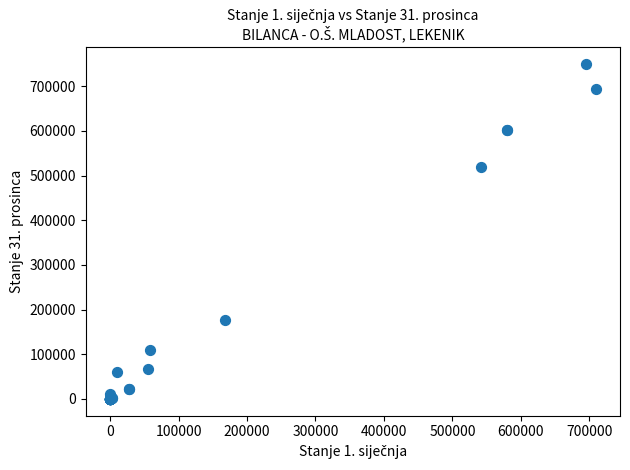

What Y value in the scatter plot is closest to 374808?

518204.8